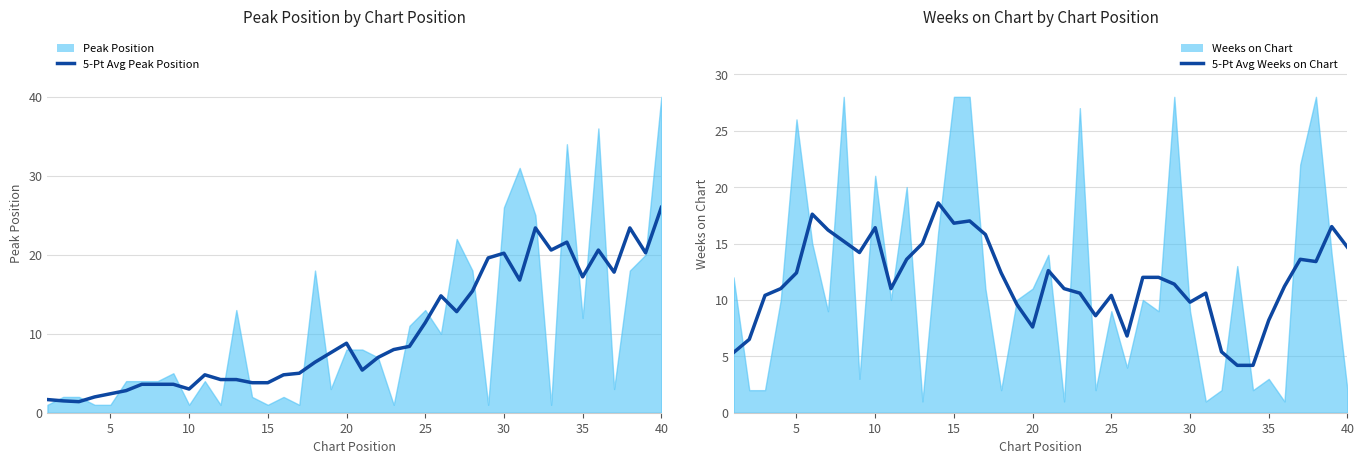

What is the sum of all 5-Pt Avg Peak Position values?

409.6